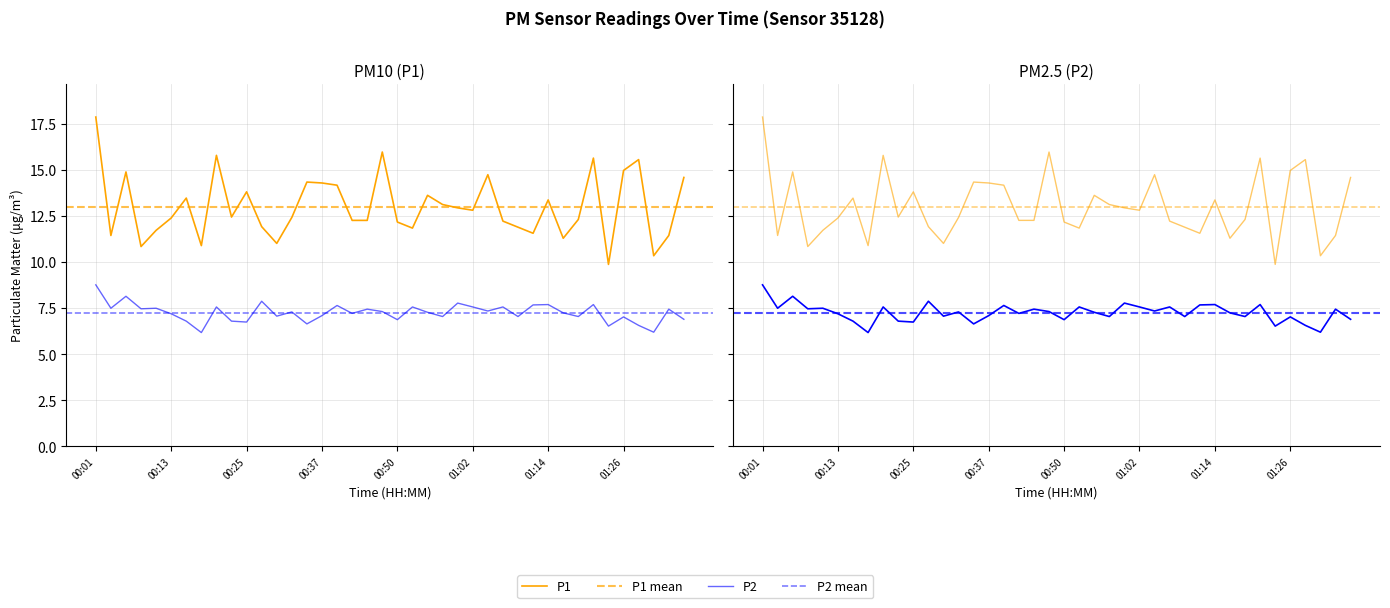

How many lines are shown in the chart?

2